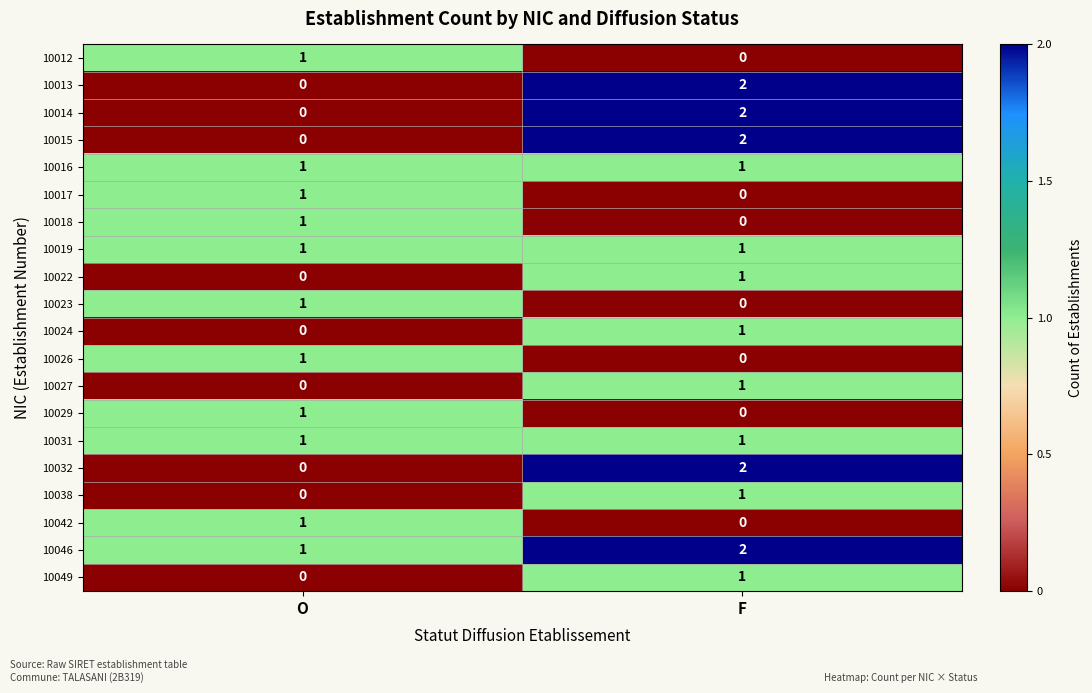

True or false: 10014 has a value of 0 at O.

True